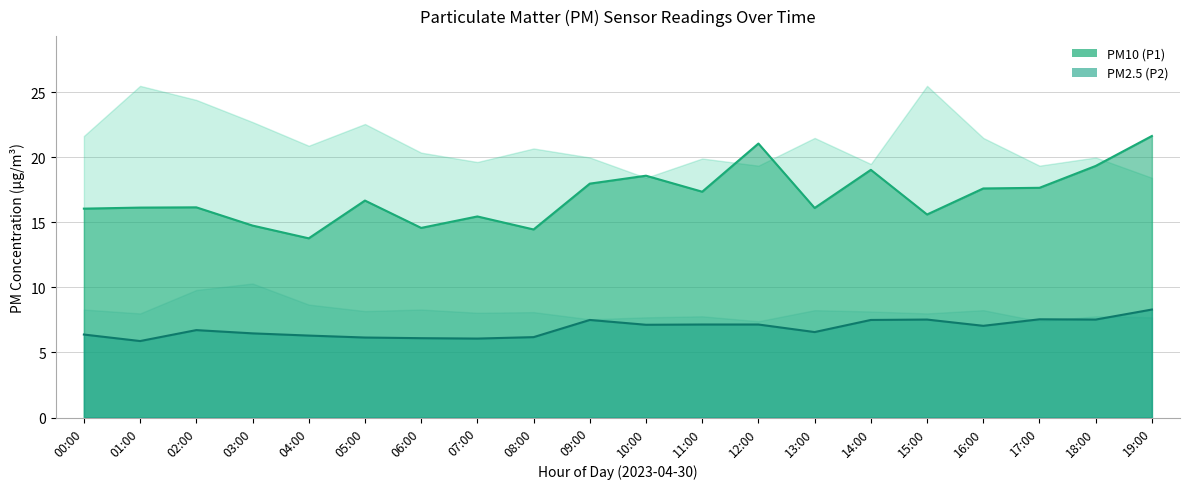

Count the number of data series in this chart.

2